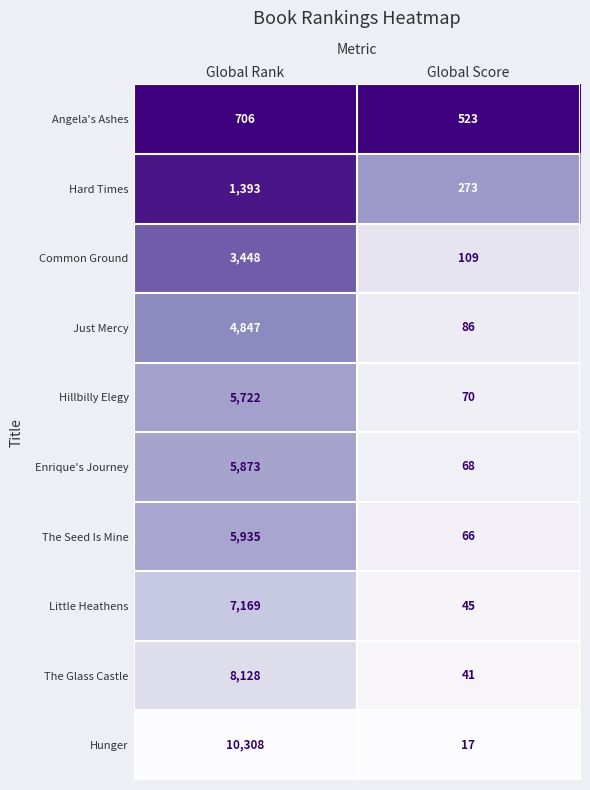

What is the difference between the highest and lowest values at Global Score?

506